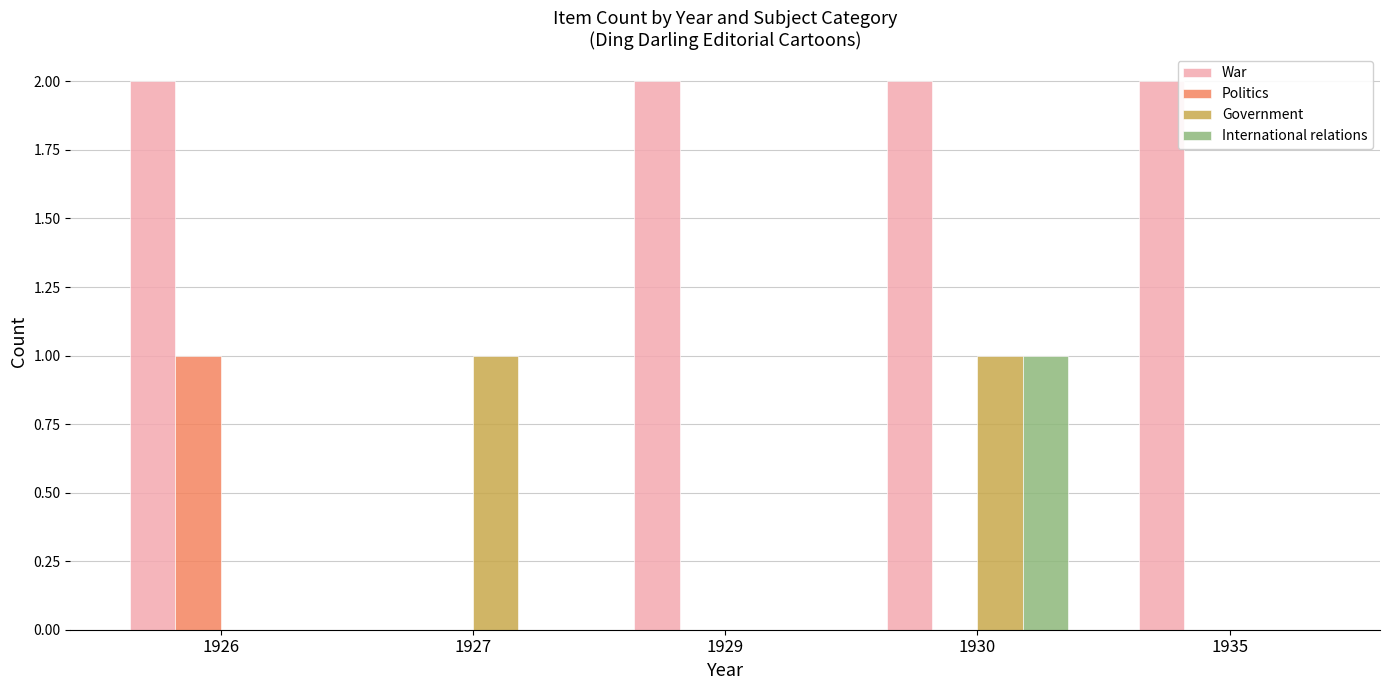

Reading left to right, list all the values displayed in this chart.

War: 2	0	2	2	2
Politics: 1	0	0	0	0
Government: 0	1	0	1	0
International relations: 0	0	0	1	0